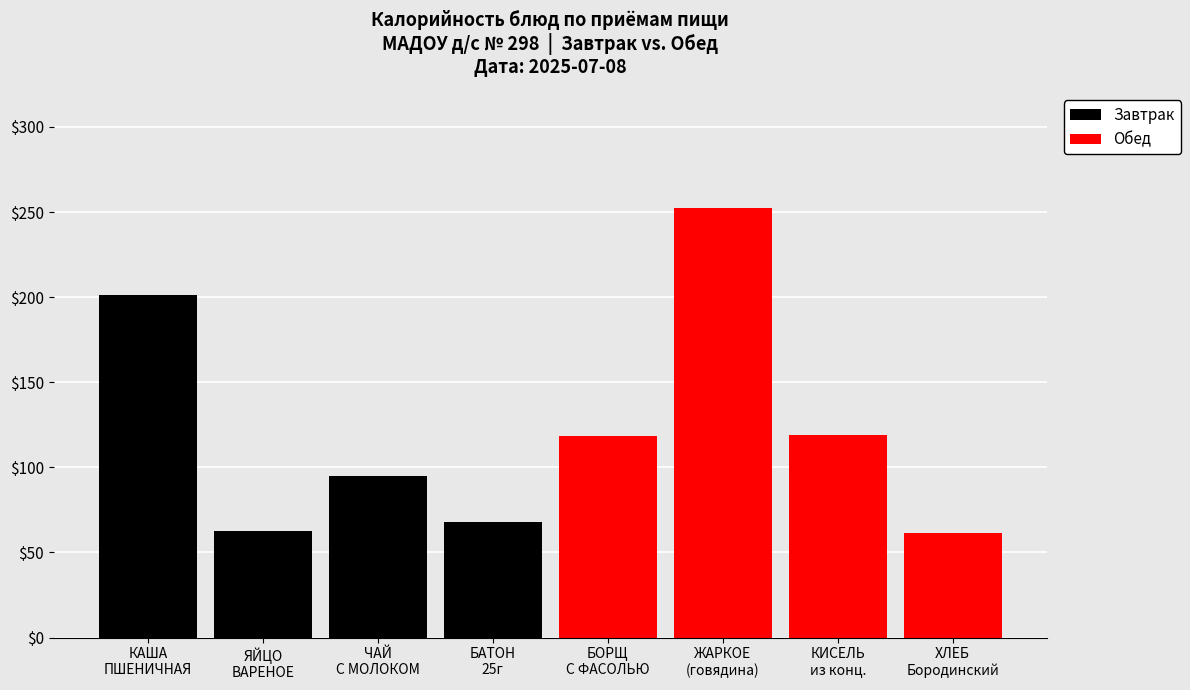

What is the label of the 7th bar from the right?

ЯЙЦО
ВАРЕНОЕ